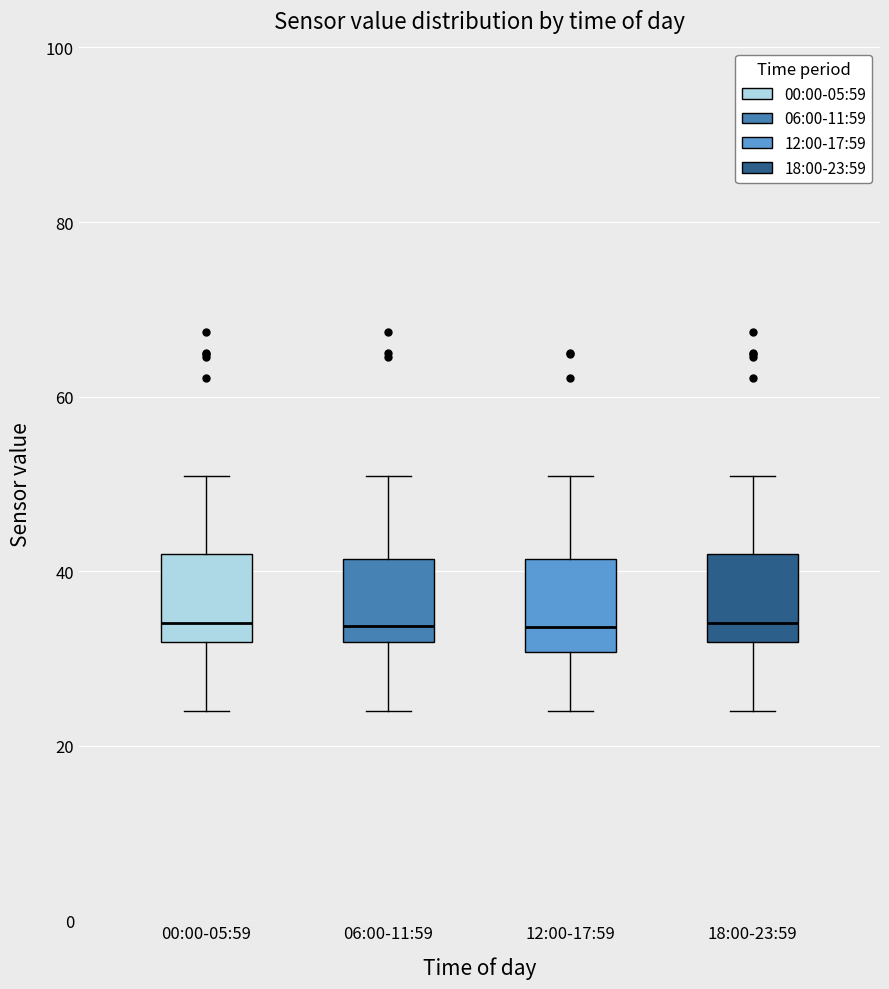

Reading left to right, transcribe this box plot: for each box, give where its median line is, the range the box spans, and where its two whiskers end, as read against the y-axis. The values are not printed on the chart, so give them approximately, as read against the axis.

00:00-05:59: median 34, box 32 to 42, whiskers 24 to 50
06:00-11:59: median 34, box 32 to 42, whiskers 24 to 50
12:00-17:59: median 34, box 30 to 42, whiskers 24 to 50
18:00-23:59: median 34, box 32 to 42, whiskers 24 to 50